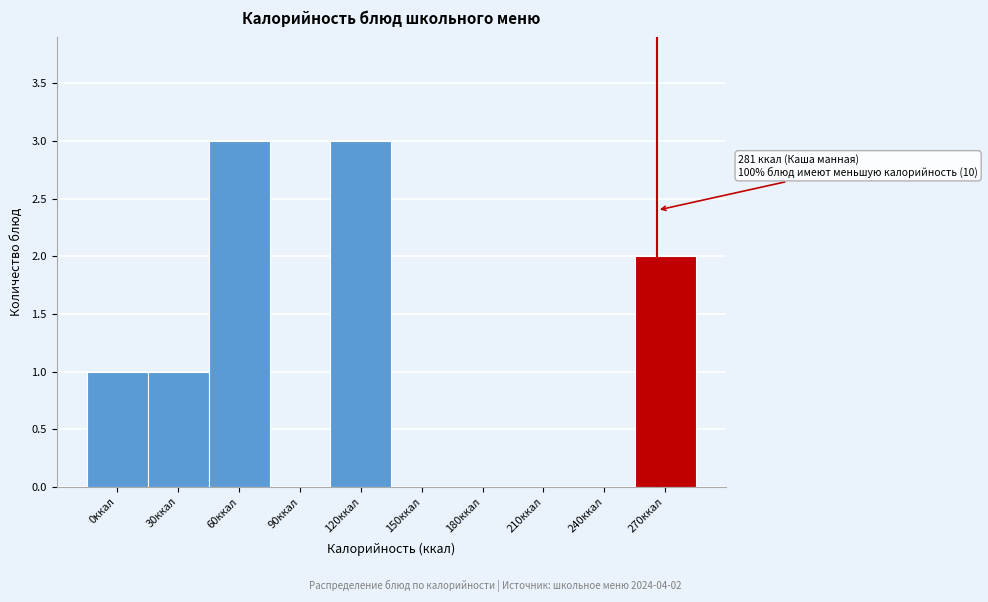

Reading left to right, what are all the values shown in this chart?

0ккал=1	30ккал=1	60ккал=3	90ккал=0	120ккал=3	150ккал=0	180ккал=0	210ккал=0	240ккал=0	270ккал=2